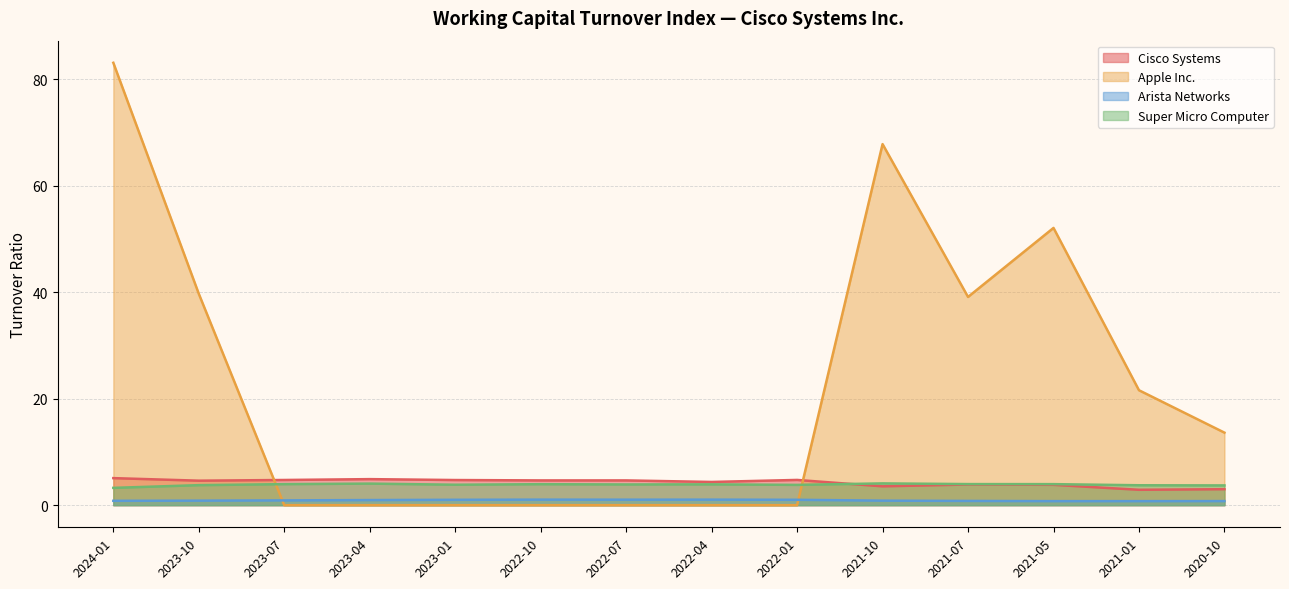

Reading left to right, list all the values displayed in this chart.

Cisco Systems: 2024-01=5.1	2023-10=4.6	2023-07=4.7	2023-04=4.9	2023-01=4.7	2022-10=4.7	2022-07=4.7	2022-04=4.4	2022-01=4.7	2021-10=3.5	2021-07=3.9	2021-05=3.8	2021-01=2.9	2020-10=3.0
Apple Inc.: 2024-01=83.1	2023-10=39.7	2023-07=0.0	2023-04=0.0	2023-01=0.0	2022-10=0.0	2022-07=0.0	2022-04=0.0	2022-01=0.0	2021-10=67.8	2021-07=39.1	2021-05=52.1	2021-01=21.6	2020-10=13.6
Arista Networks: 2024-01=0.8	2023-10=0.8	2023-07=0.9	2023-04=1.0	2023-01=1.0	2022-10=1.0	2022-07=1.0	2022-04=1.0	2022-01=1.0	2021-10=0.8	2021-07=0.8	2021-05=0.8	2021-01=0.8	2020-10=0.8
Super Micro Computer: 2024-01=3.2	2023-10=3.8	2023-07=4.0	2023-04=4.0	2023-01=3.8	2022-10=3.9	2022-07=3.9	2022-04=3.9	2022-01=3.8	2021-10=4.1	2021-07=4.0	2021-05=4.0	2021-01=3.7	2020-10=3.7